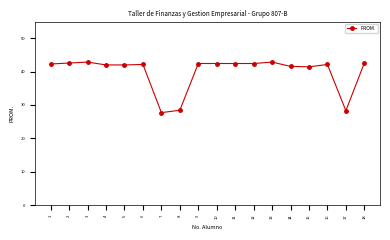

The chart shows a value of 42.1 at 6. True or false?

True